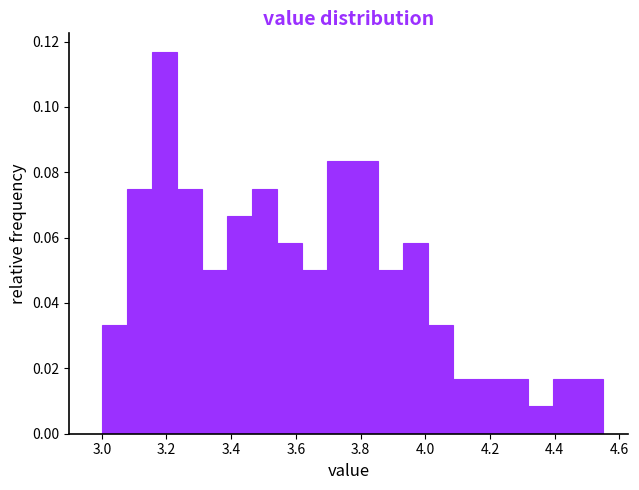

Read against the x-axis, roughly where is the centre of the tallest bar?

3.20